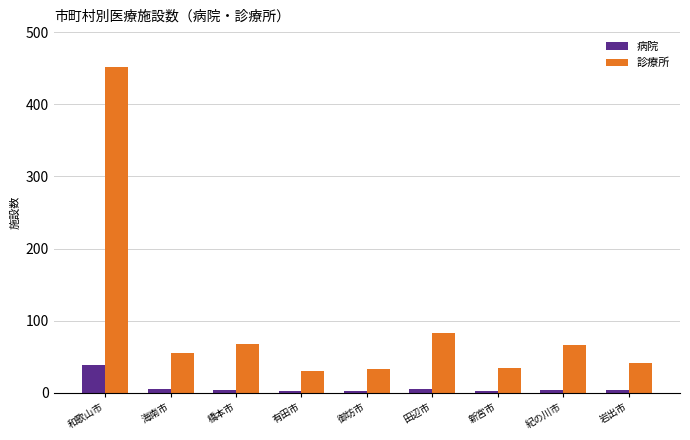

What is the average value of the 病院 series?

8